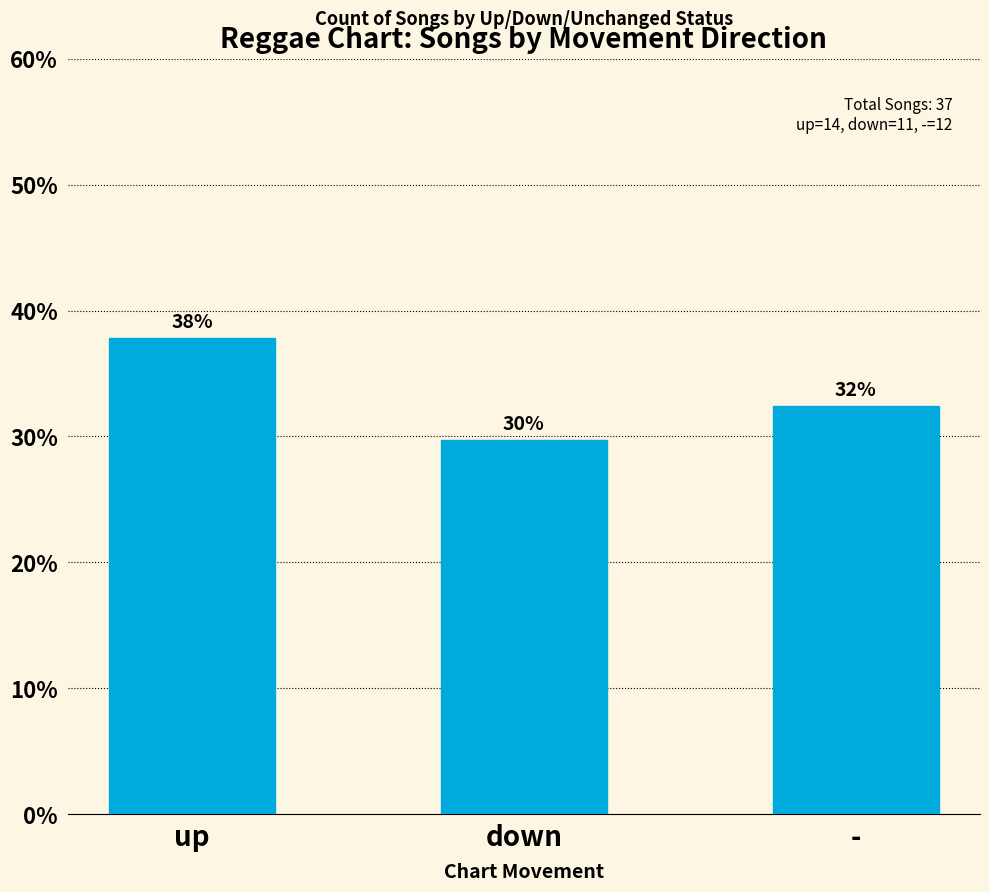

Are the bars grouped side by side (vs. stacked)?

No